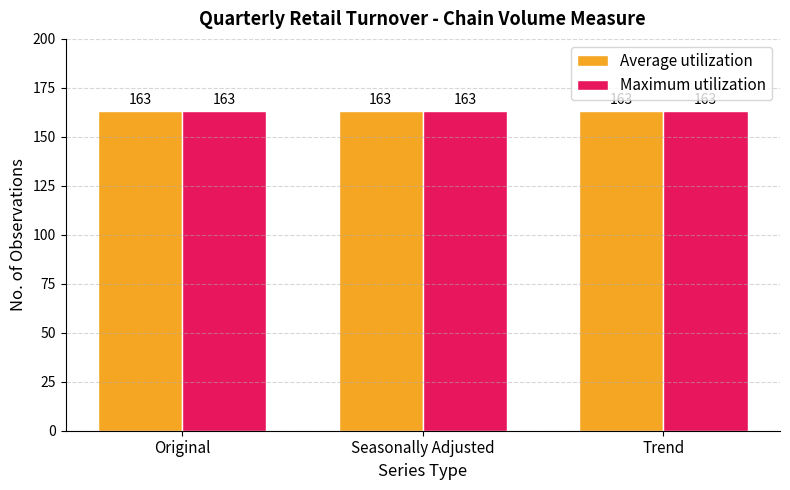

At which label does No. Obs. reach its peak?

Original